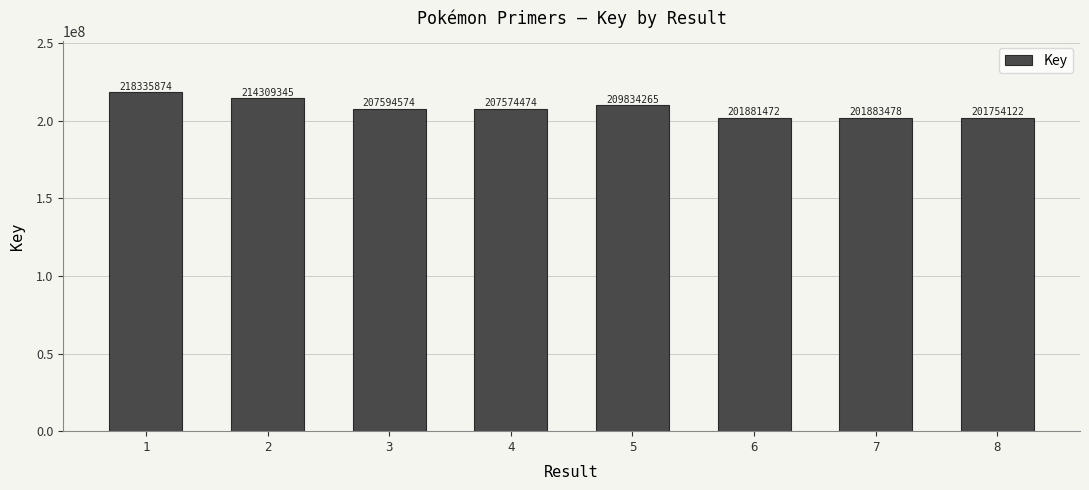

How many series are shown in this chart?

1